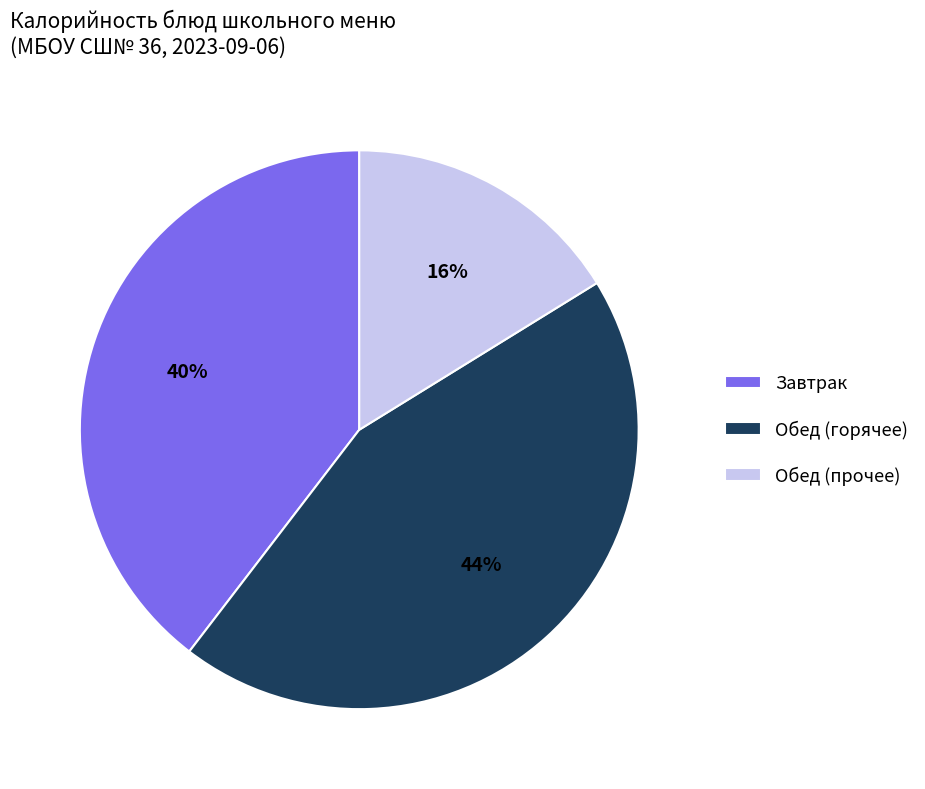

Do Завтрак and Обед (горячее) together represent more than half of the pie?

Yes